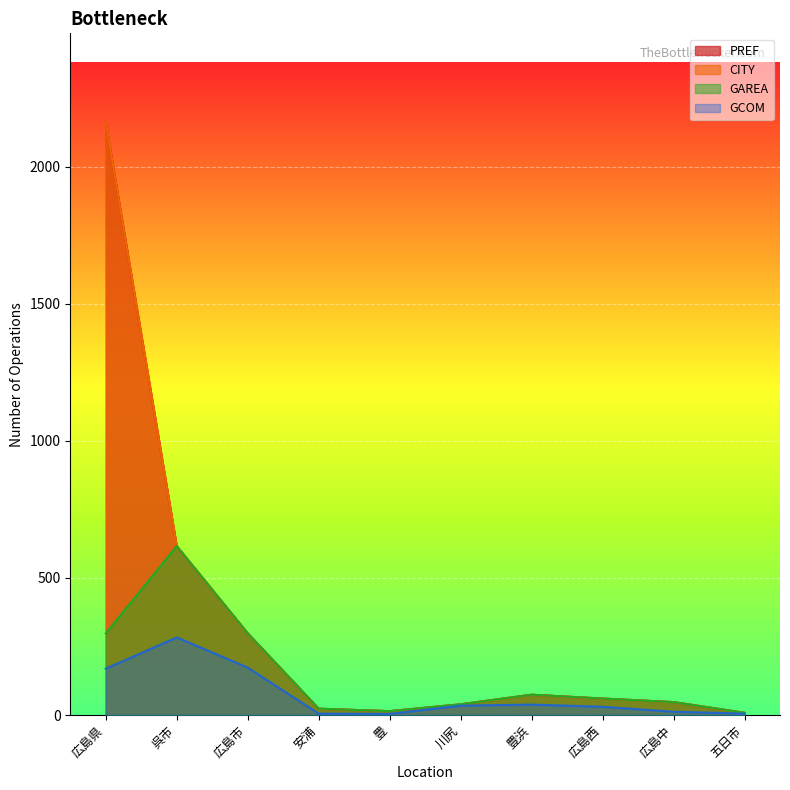

True or false: PREF and GCOM cross at least once.

False